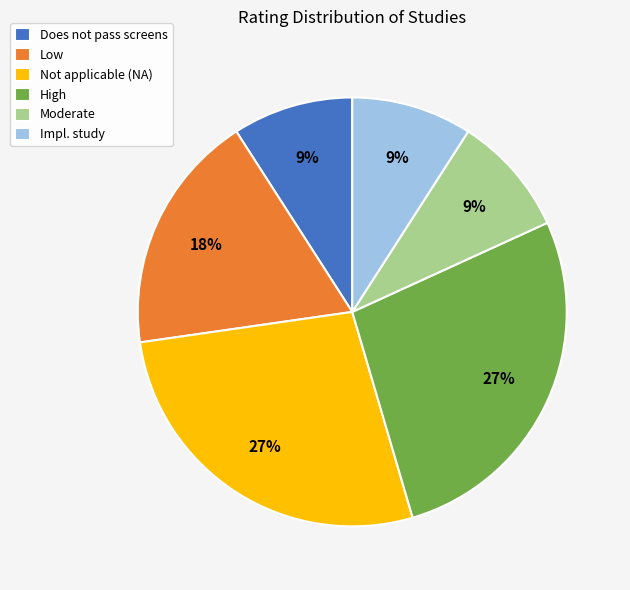

What percentage is the Low slice, to the nearest percent?

18%